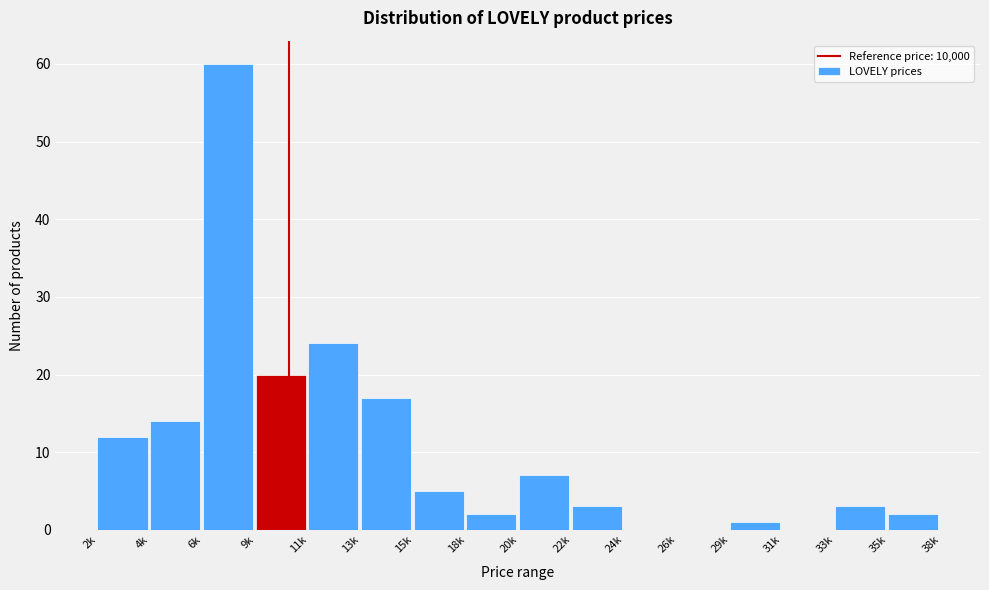

Reading left to right, list all the values displayed in this chart.

2k=12	4k=14	6k=60	9k=20	11k=24	13k=17	15k=5	18k=2	20k=7	22k=3	24k=0	26k=0	29k=1	31k=0	33k=3	35k=2